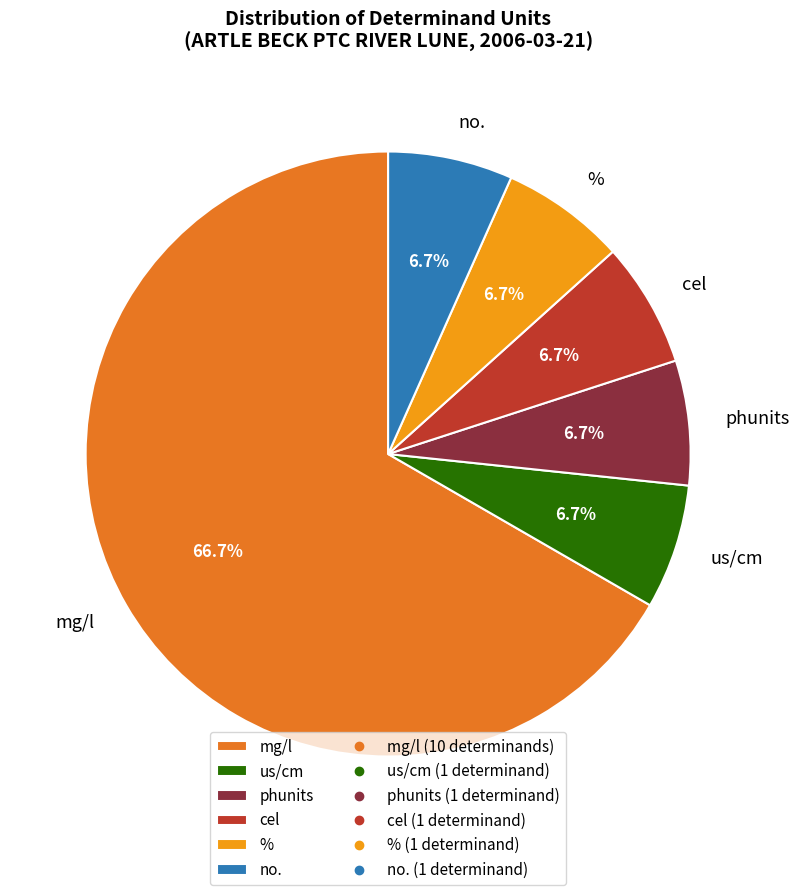

What is the majority slice?

mg/l